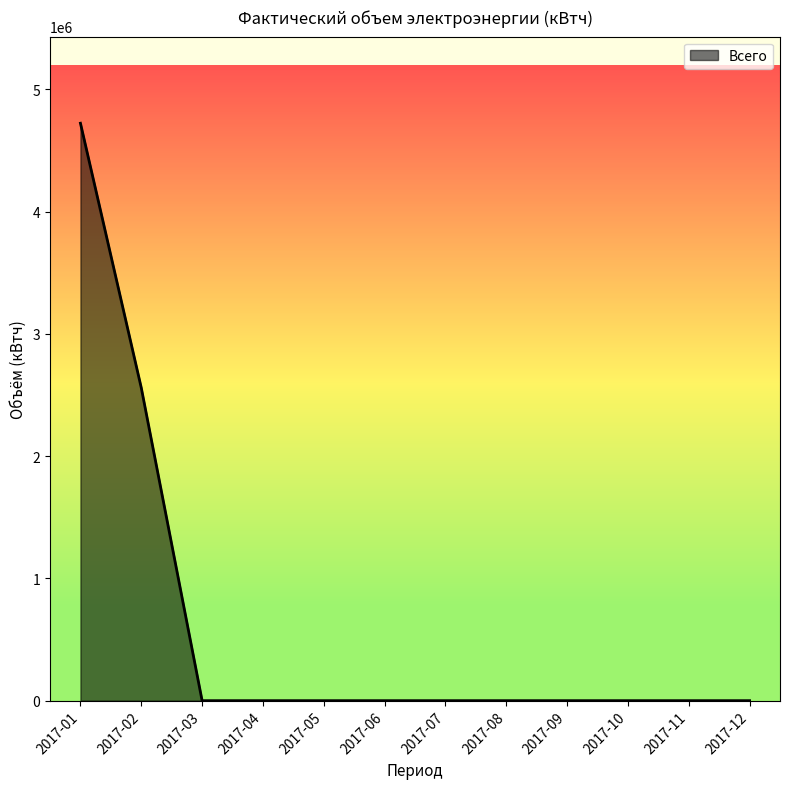

The chart shows a value of 0 at 2017-11. True or false?

True